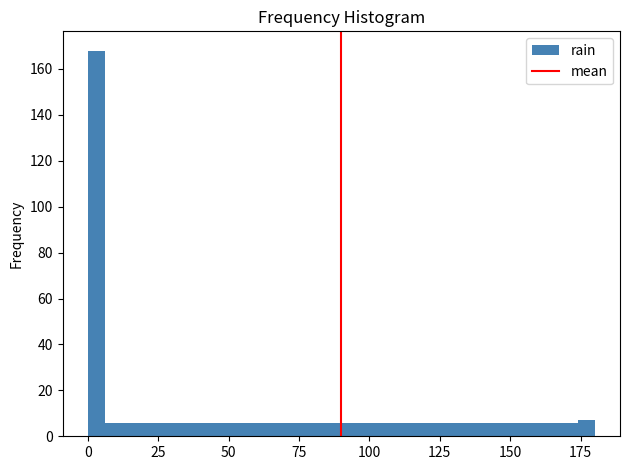

Around what value on the x-axis is the tallest bar? Give the approximate position of its centre, as read against the axis.

5